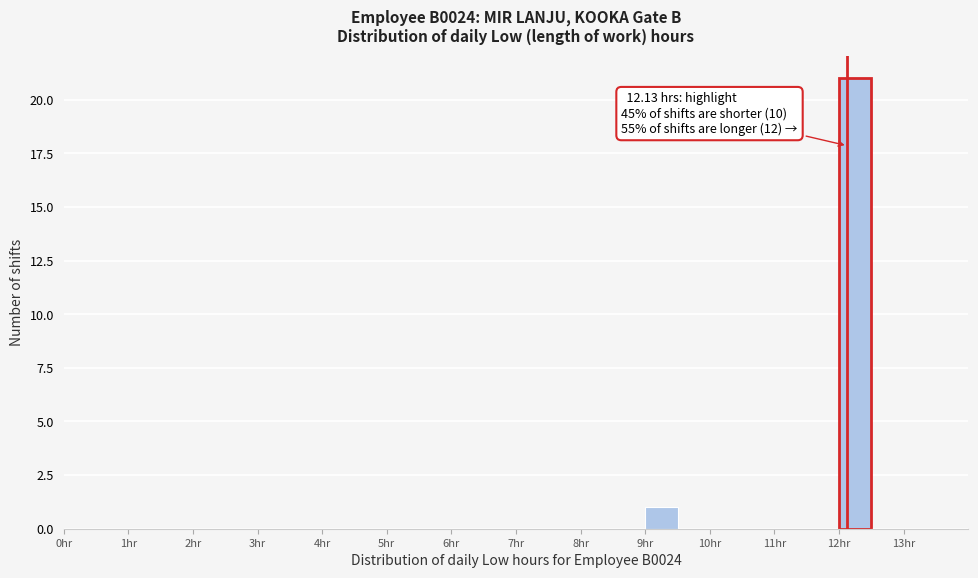

Over which range of the x-axis is the bar tallest?

12.0 to 12.5